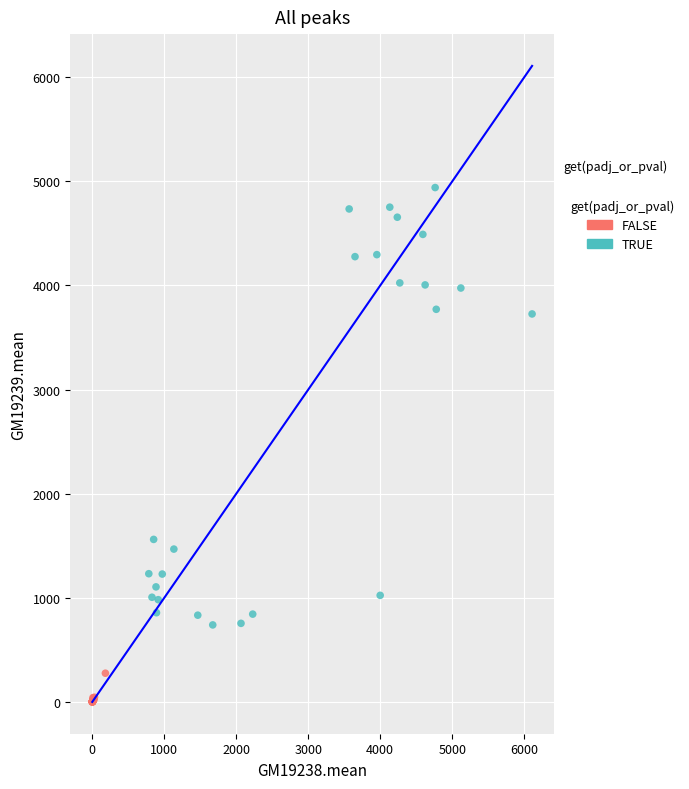

Which series contains the highest Y value?

TRUE